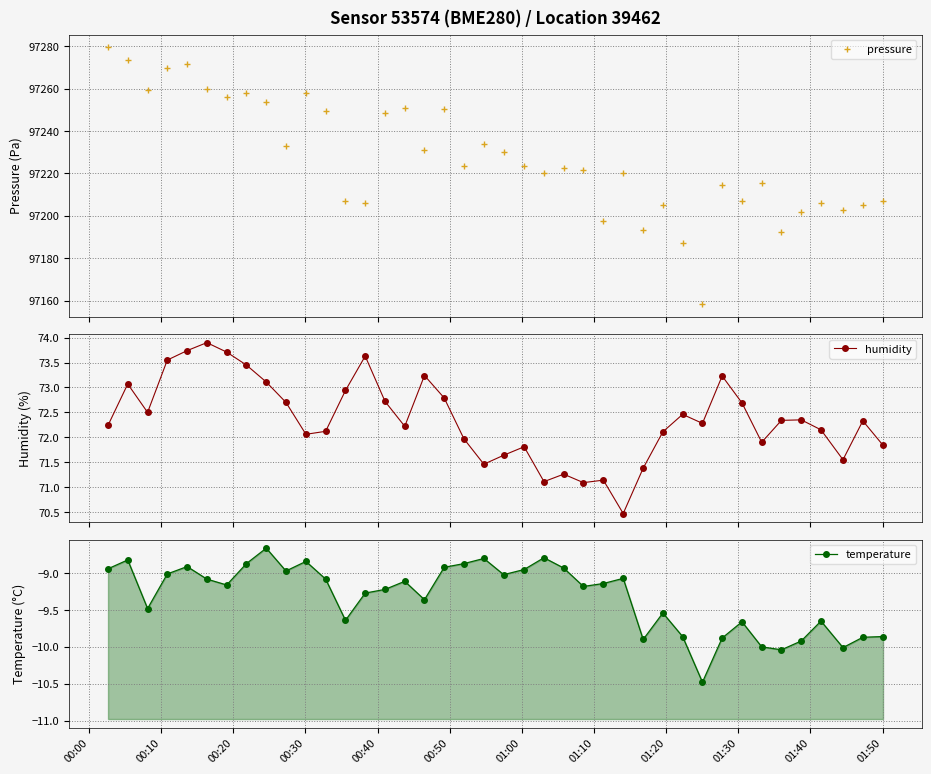

In pressure, how many points are higher than both neighbors (excluding endpoints)?

12